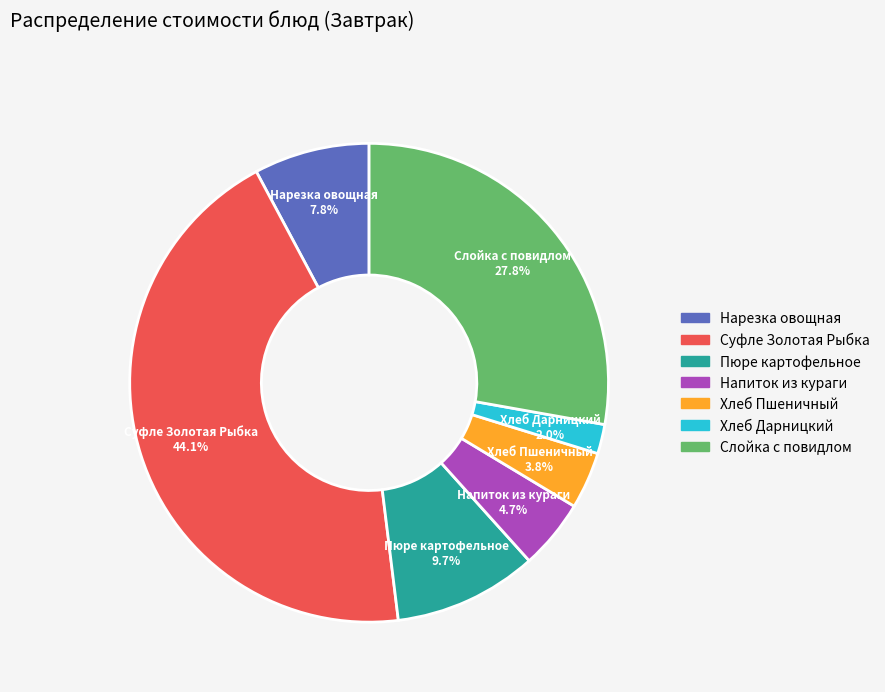

Which category has the smallest portion of the pie?

Хлеб Дарницкий